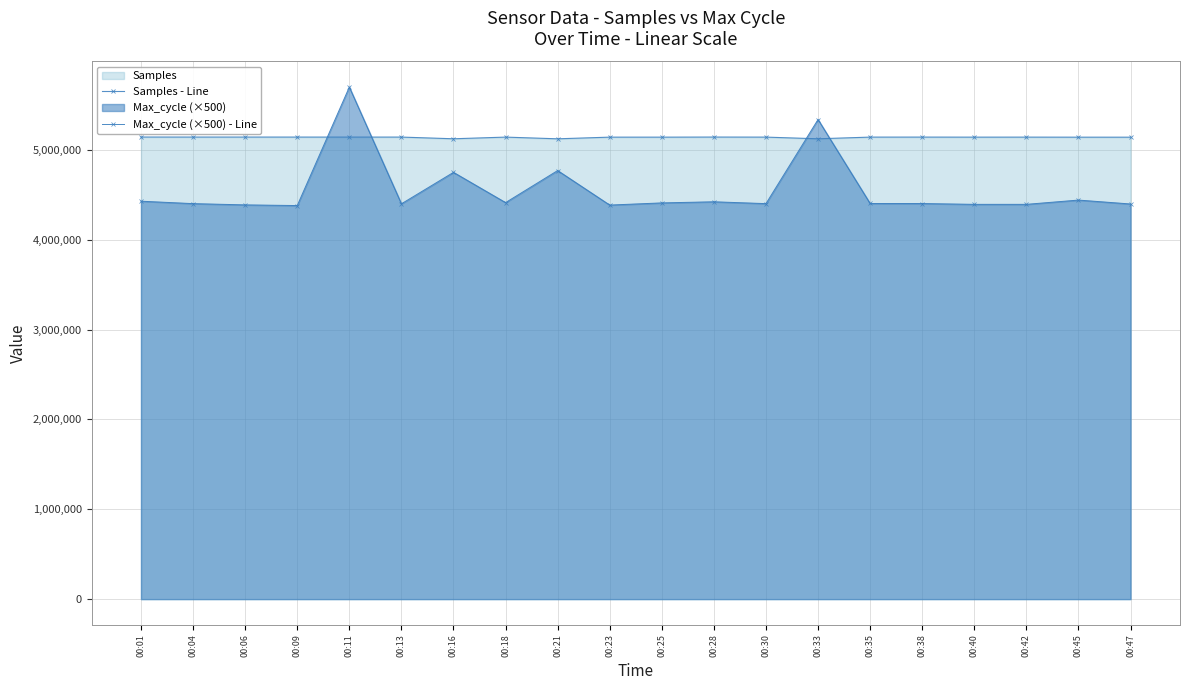

How many values in the Max_cycle (×500) - Line series exceed 4402500?

9